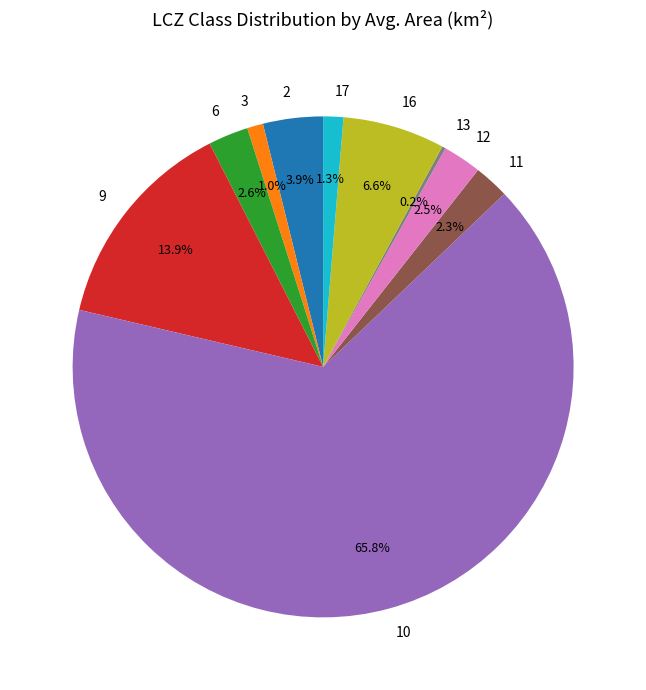

What percentage is the 2 slice, to the nearest percent?

4%